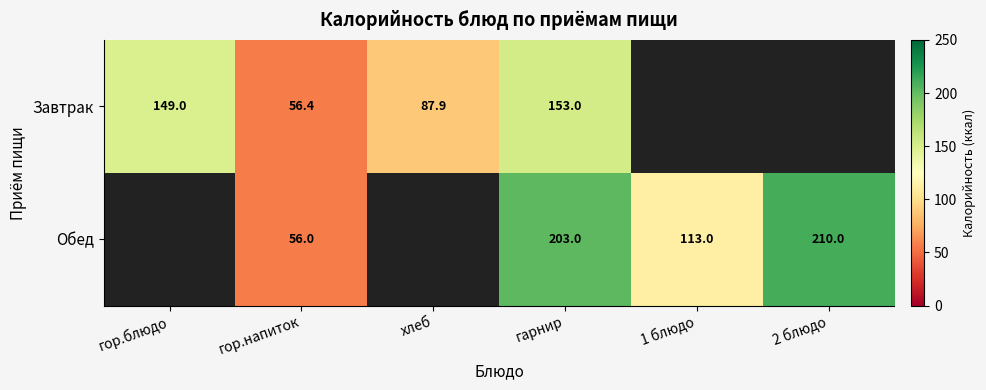

Which category has the highest value across all series?

2 блюдо